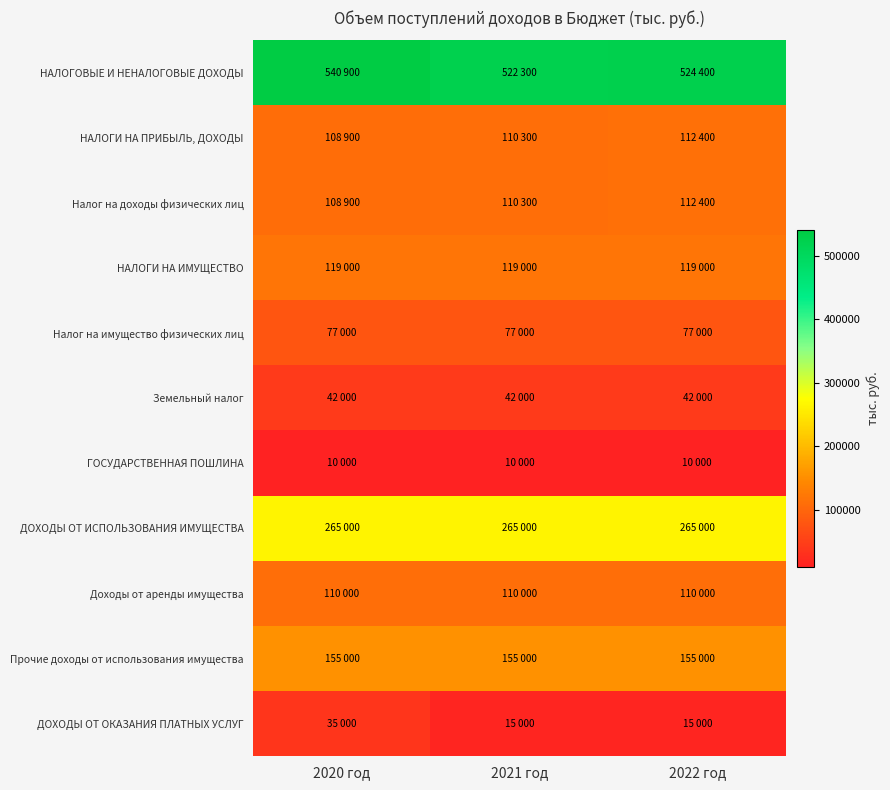

Reading left to right, transcribe all the data shown in this chart.

НАЛОГОВЫЕ И НЕНАЛОГОВЫЕ ДОХОДЫ: 2020 год=540900	2021 год=522300	2022 год=524400
НАЛОГИ НА ПРИБЫЛЬ, ДОХОДЫ: 2020 год=108900	2021 год=110300	2022 год=112400
Налог на доходы физических лиц: 2020 год=108900	2021 год=110300	2022 год=112400
НАЛОГИ НА ИМУЩЕСТВО: 2020 год=119000	2021 год=119000	2022 год=119000
Налог на имущество физических лиц: 2020 год=77000	2021 год=77000	2022 год=77000
Земельный налог: 2020 год=42000	2021 год=42000	2022 год=42000
ГОСУДАРСТВЕННАЯ ПОШЛИНА: 2020 год=10000	2021 год=10000	2022 год=10000
ДОХОДЫ ОТ ИСПОЛЬЗОВАНИЯ ИМУЩЕСТВА: 2020 год=265000	2021 год=265000	2022 год=265000
Доходы от аренды имущества: 2020 год=110000	2021 год=110000	2022 год=110000
Прочие доходы от использования имущества: 2020 год=155000	2021 год=155000	2022 год=155000
ДОХОДЫ ОТ ОКАЗАНИЯ ПЛАТНЫХ УСЛУГ: 2020 год=35000	2021 год=15000	2022 год=15000